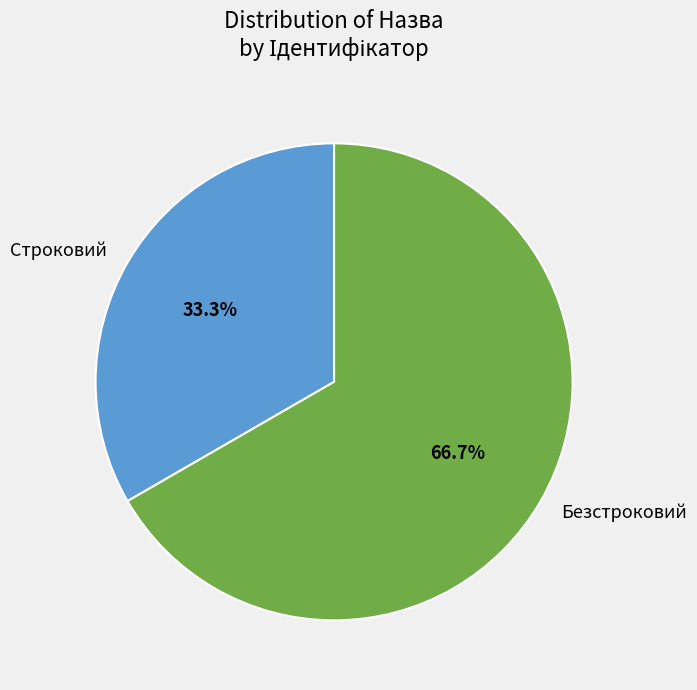

Count the number of slices in the pie.

2